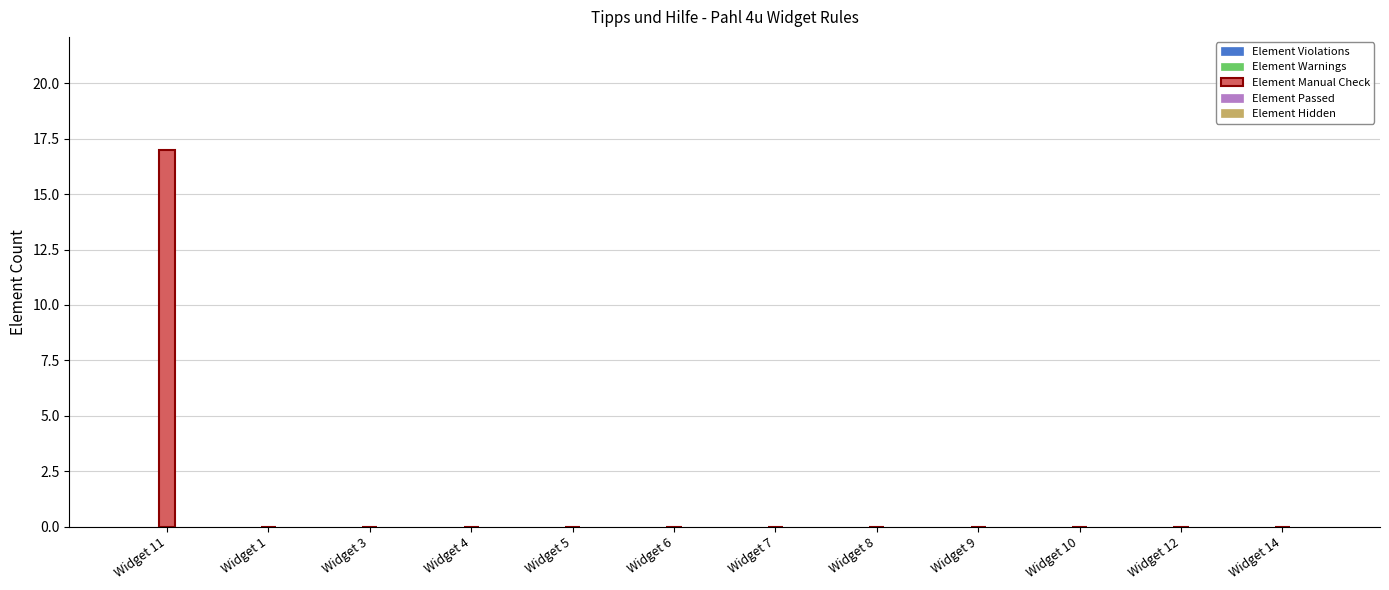

What is the change in value from Widget 11 to Widget 3?

-17